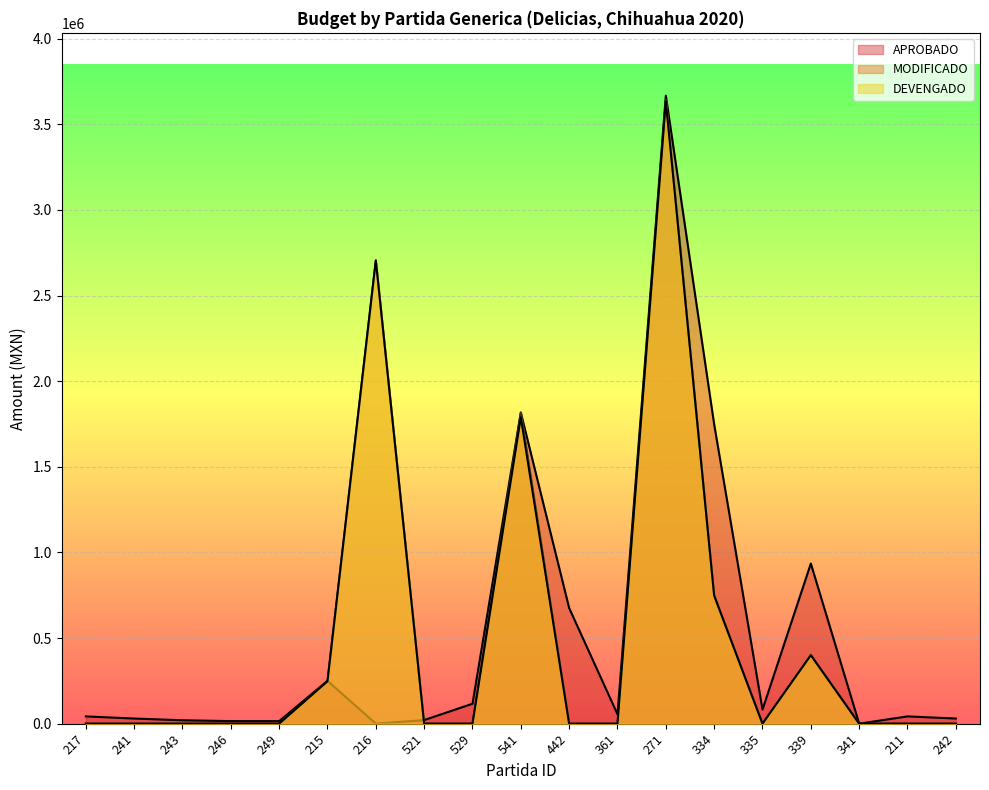

True or false: APROBADO has more than 0 interior local peaks.

True